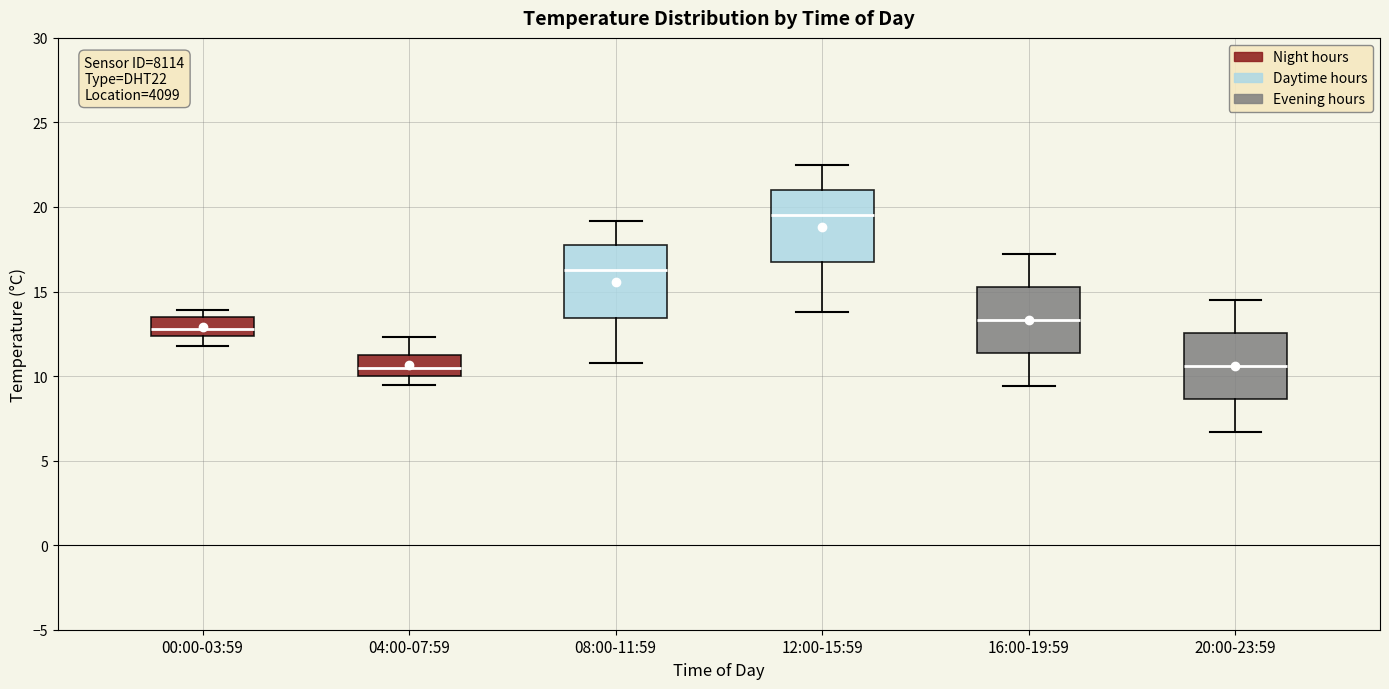

Reading left to right, read every box against the y-axis: the position of its median line, the range the box covers, and the ends of its whiskers. The values are not printed on the chart, so give them approximately, as read against the axis.

00:00-03:59: median 13.0, box 12.5 to 13.5, whiskers 12.0 to 14.0
04:00-07:59: median 10.5, box 10.0 to 11.0, whiskers 9.5 to 12.5
08:00-11:59: median 16.5, box 13.5 to 17.5, whiskers 11.0 to 19.0
12:00-15:59: median 19.5, box 16.5 to 21.0, whiskers 14.0 to 22.5
16:00-19:59: median 13.5, box 11.5 to 15.5, whiskers 9.5 to 17.0
20:00-23:59: median 10.5, box 8.5 to 12.5, whiskers 6.5 to 14.5